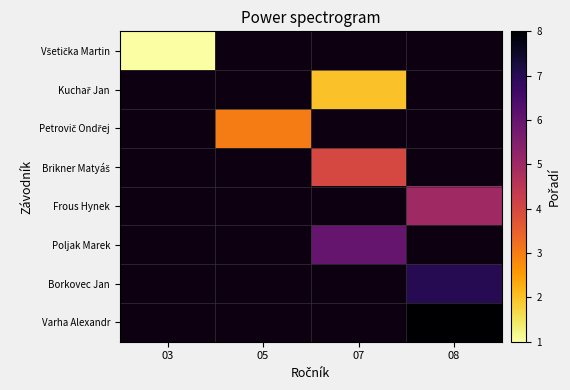

Rank the series by their maximum value, from lowest to highest.

Všetička Martin, Kuchař Jan, Petrovič Ondřej, Brikner Matyáš, Frous Hynek, Poljak Marek, Borkovec Jan, Varha Alexandr